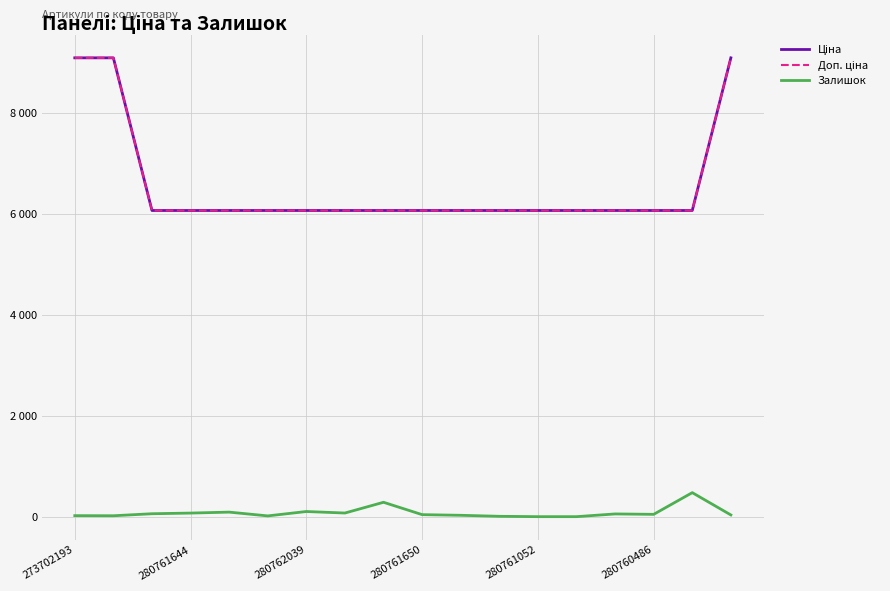

Reading right to left, extract all data points from this chart.

Ціна: 9092.0	6067.2	6067.2	6067.2	6067.2	6067.2	6067.2	6067.2	6067.2	6067.2	6067.2	6067.2	6067.2	6067.2	6067.2	6067.2	9092.0	9092.0
Доп. ціна: 9092.0	6067.2	6067.2	6067.2	6067.2	6067.2	6067.2	6067.2	6067.2	6067.2	6067.2	6067.2	6067.2	6067.2	6067.2	6067.2	9092.0	9092.0
Залишок: 34.0	476.0	46.0	54.0	0.0	0.0	7.0	27.0	40.0	285.0	72.0	102.0	15.0	90.0	71.0	58.0	18.0	20.0